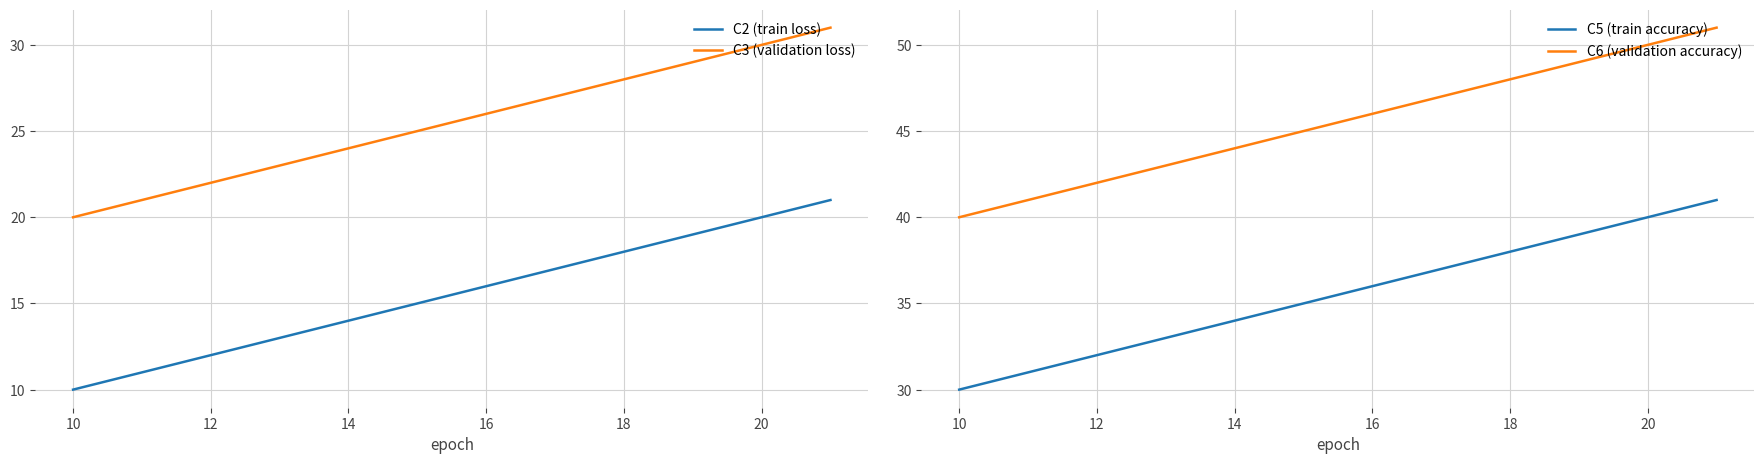

True or false: C3 (validation loss) and C2 (train loss) cross at least once.

False